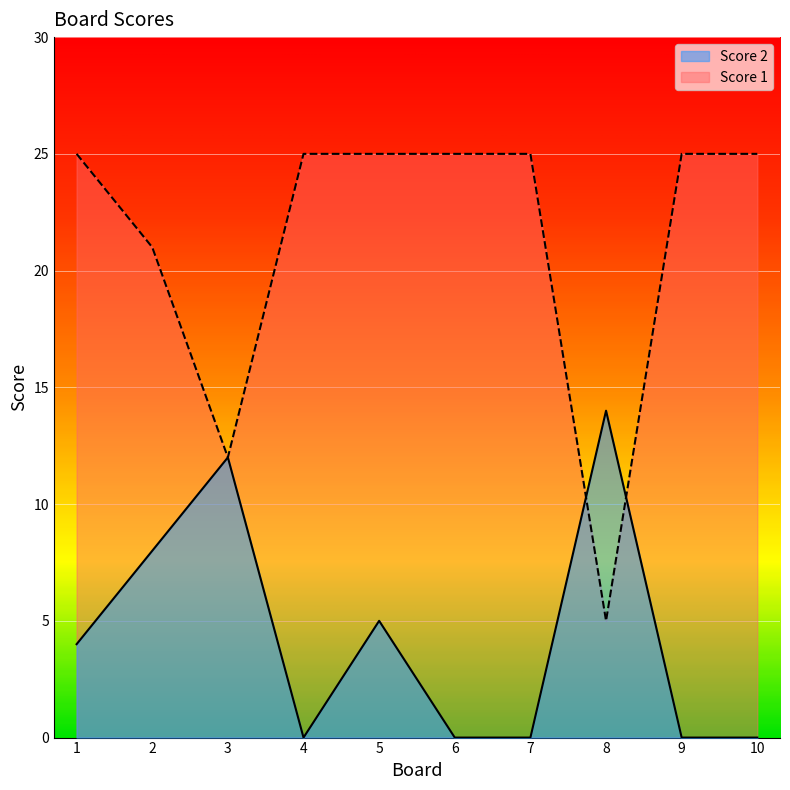

Reading left to right, what are all the values shown in this chart?

Score 2: 1=4	2=8	3=12	4=0	5=5	6=0	7=0	8=14	9=0	10=0
Score 1: 1=25	2=21	3=12	4=25	5=25	6=25	7=25	8=5	9=25	10=25